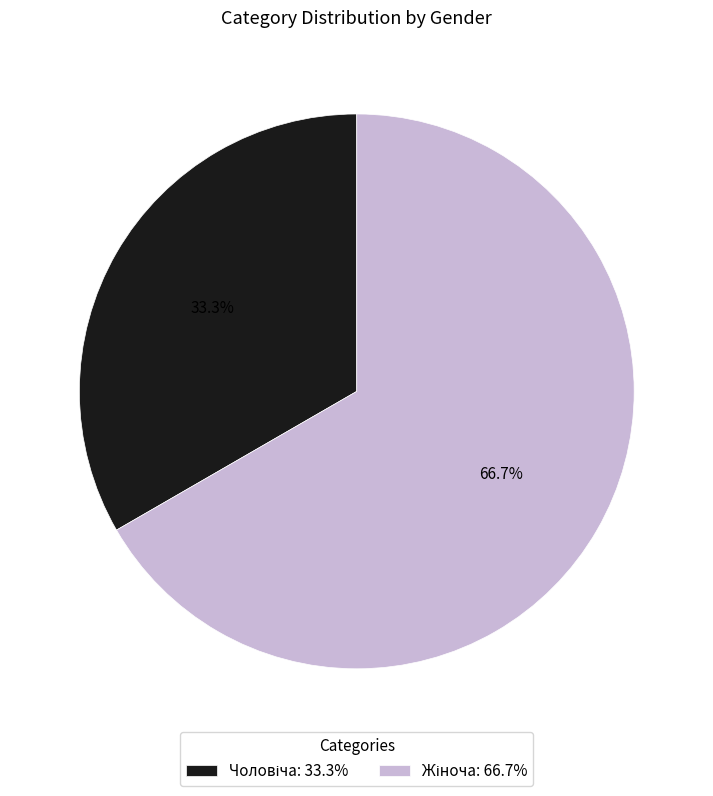

Is there any slice that represents more than half of the pie?

Yes